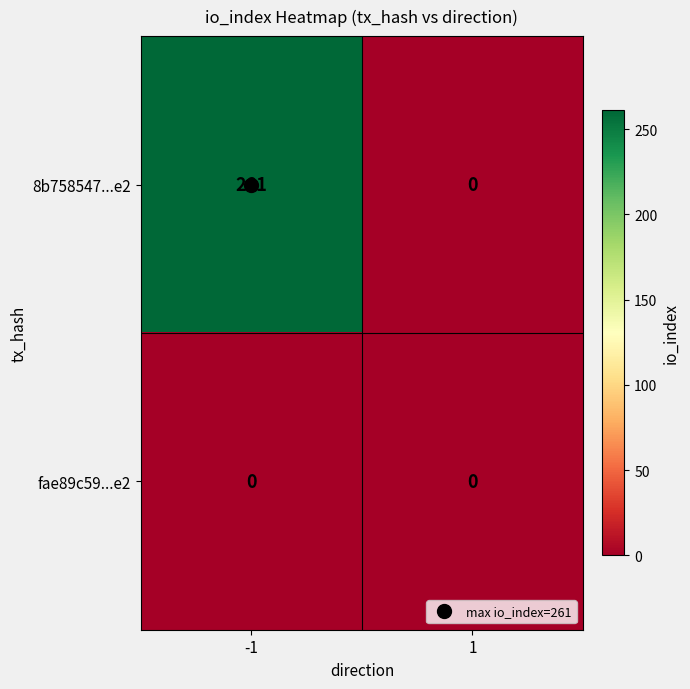

What is the maximum value for 8b758547...e2?

261